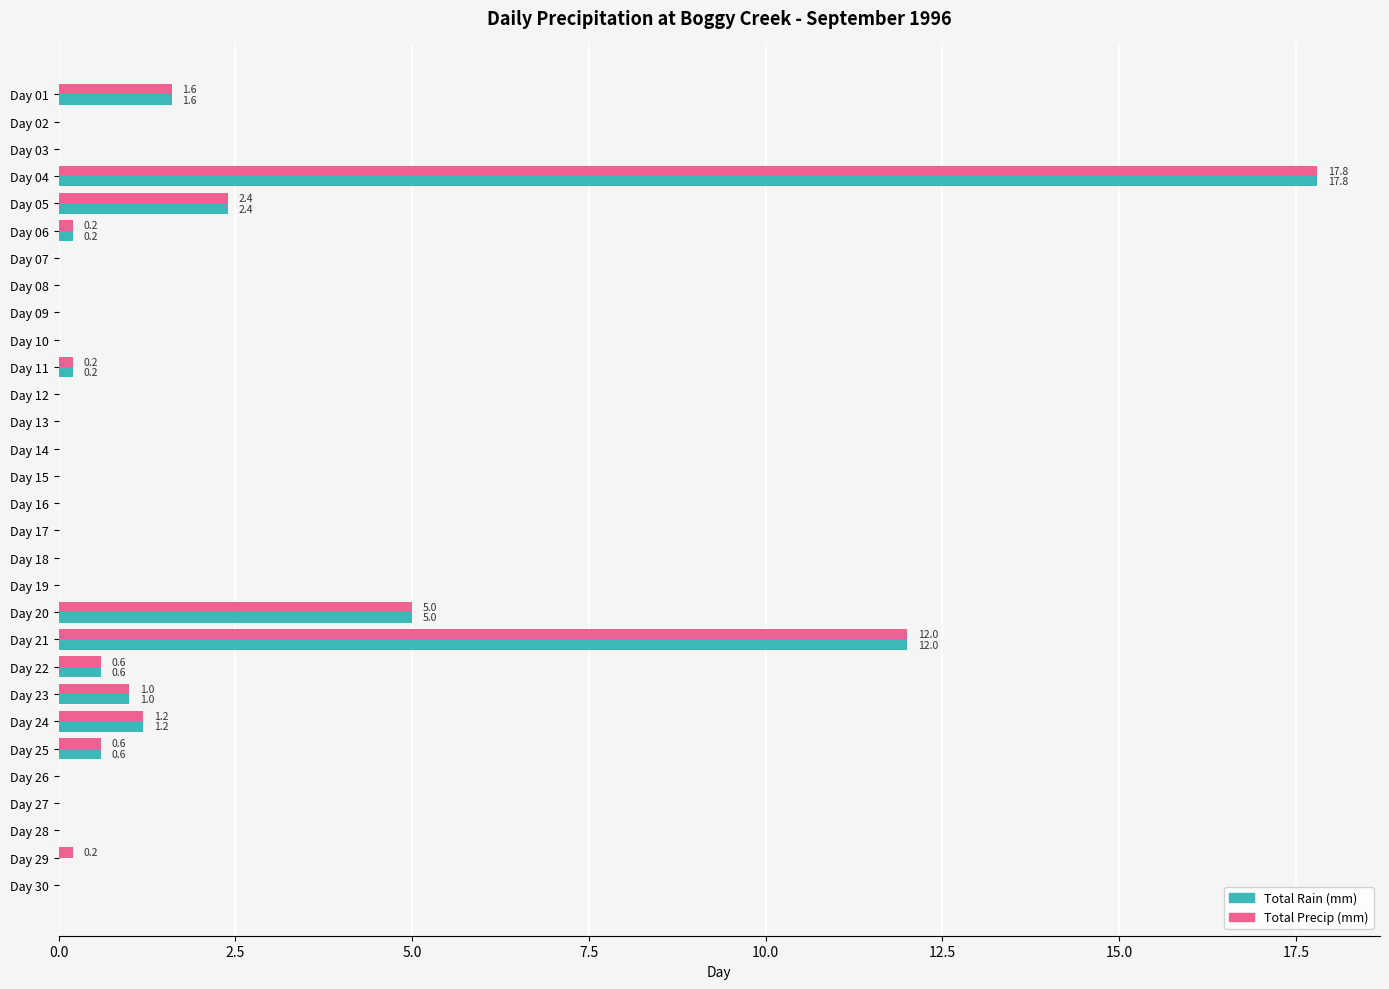

At which label is Total Precip (mm) closest to 8?

Day 20